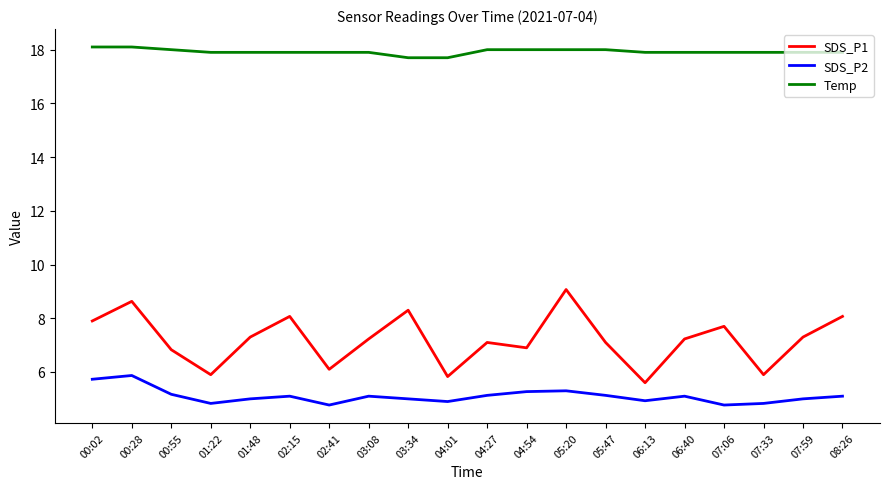

What is the minimum value shown in the chart?

4.8